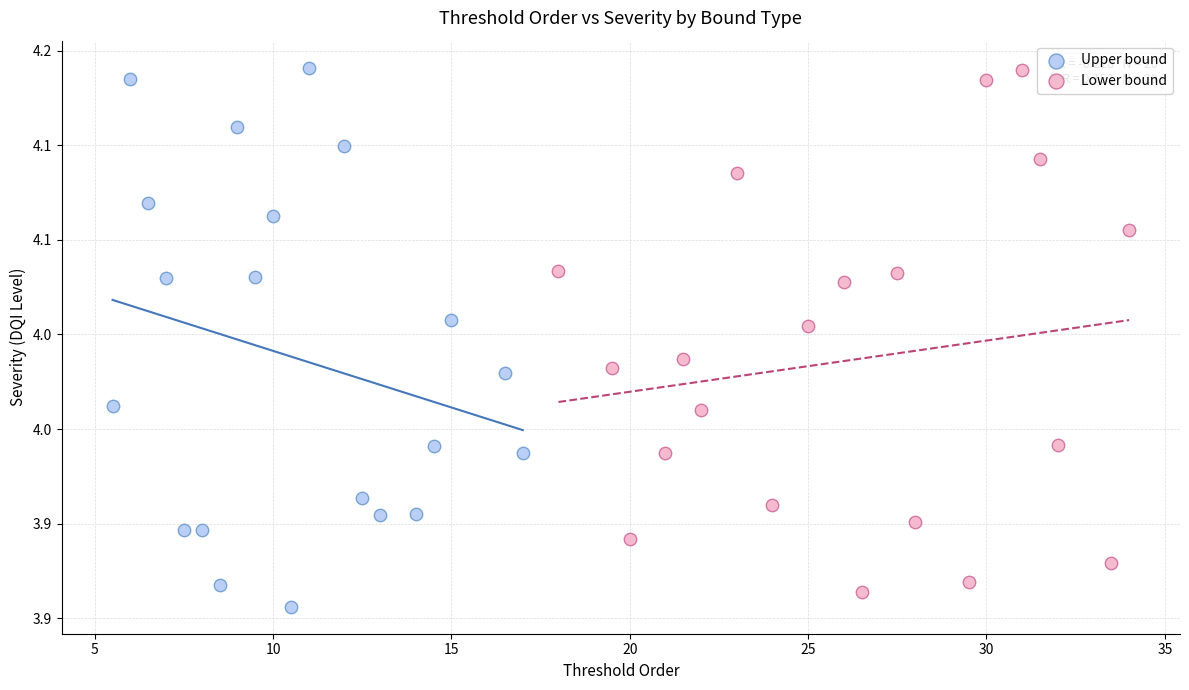

What are all the series names shown in the legend?

Upper bound, Lower bound